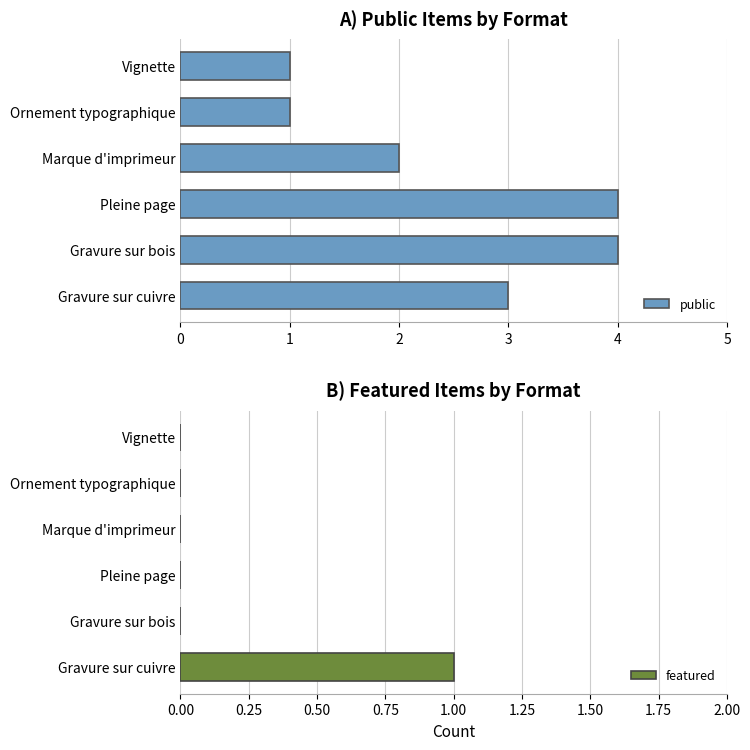

How many bars are there in each group?

2